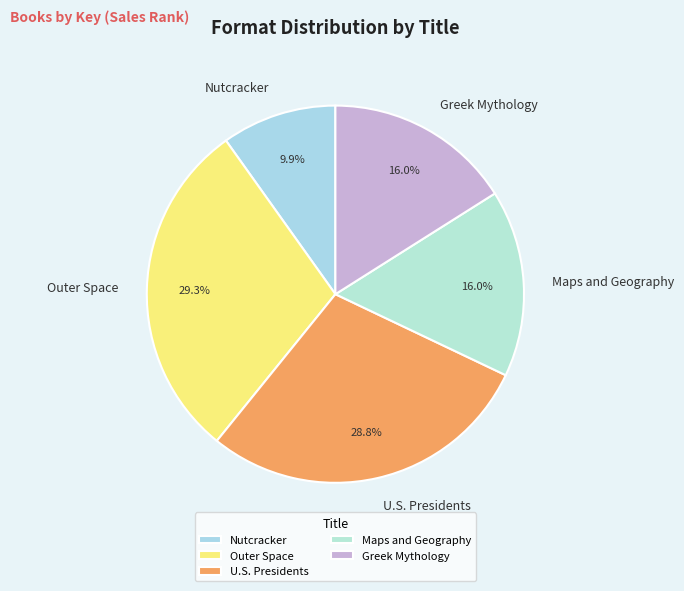

To the nearest percent, what is the average slice percentage?

20%